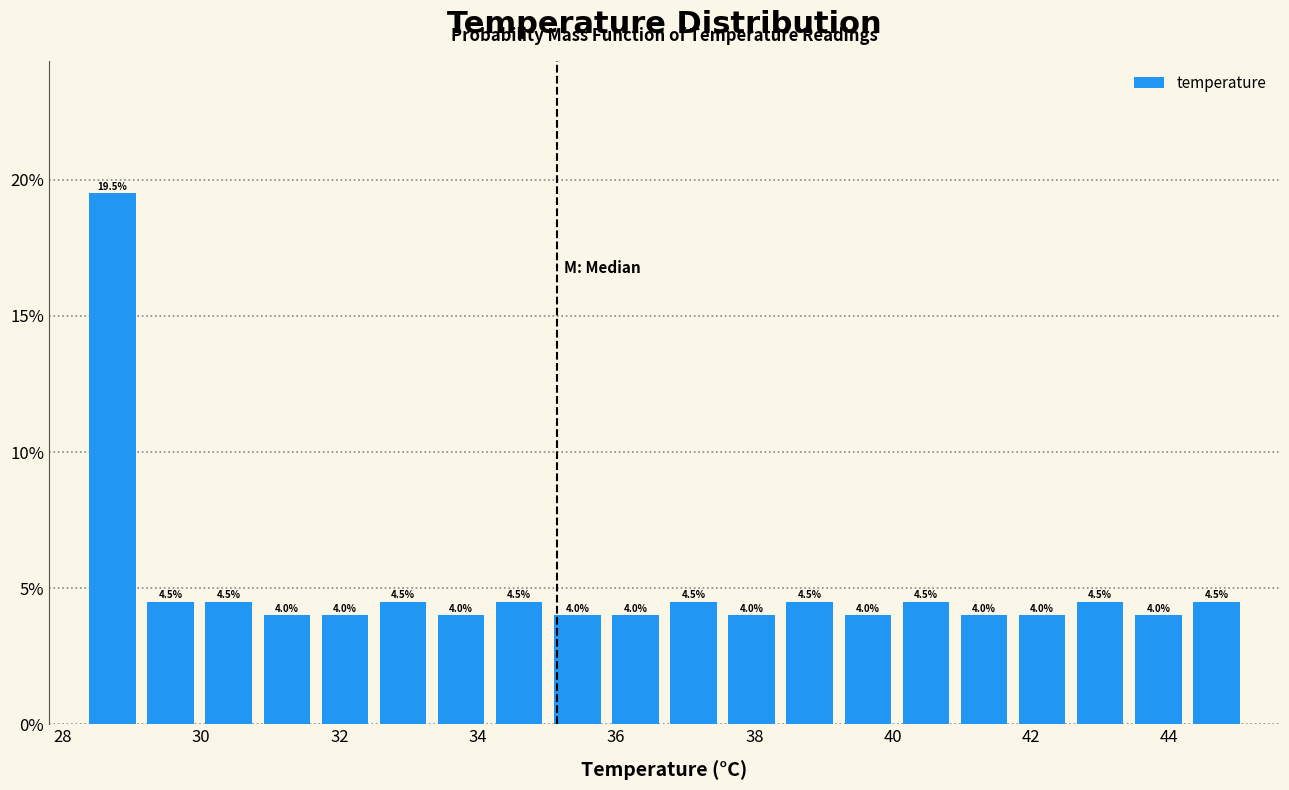

Reading left to right, transcribe this chart: for each bar, give the range it covers on the x-axis and its height. The bar edges are not printed on the chart, so give them approximately, as read against the axis.

28.30 to 29.14: 19.5
29.14 to 29.98: 4.5
29.98 to 30.82: 4.5
30.82 to 31.66: 4.0
31.66 to 32.50: 4.0
32.50 to 33.34: 4.5
33.34 to 34.18: 4.0
34.18 to 35.02: 4.5
35.02 to 35.86: 4.0
35.86 to 36.70: 4.0
36.70 to 37.54: 4.5
37.54 to 38.38: 4.0
38.38 to 39.22: 4.5
39.22 to 40.06: 4.0
40.06 to 40.90: 4.5
40.90 to 41.74: 4.0
41.74 to 42.58: 4.0
42.58 to 43.42: 4.5
43.42 to 44.26: 4.0
44.26 to 45.10: 4.5